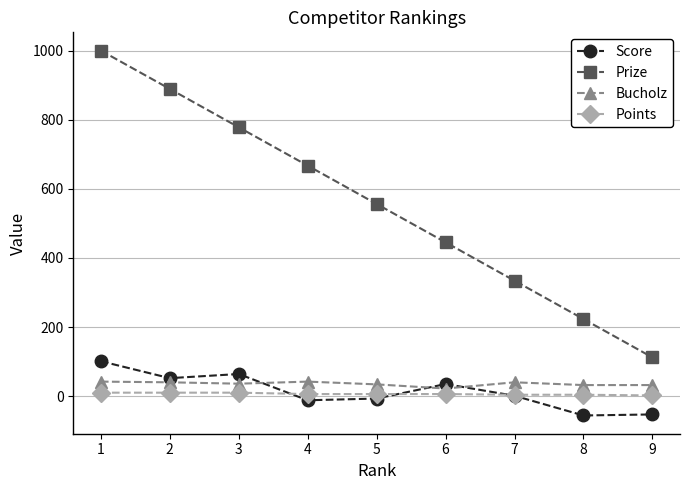

Is the value of Points at 9 greater than the value of Prize at 4?

No